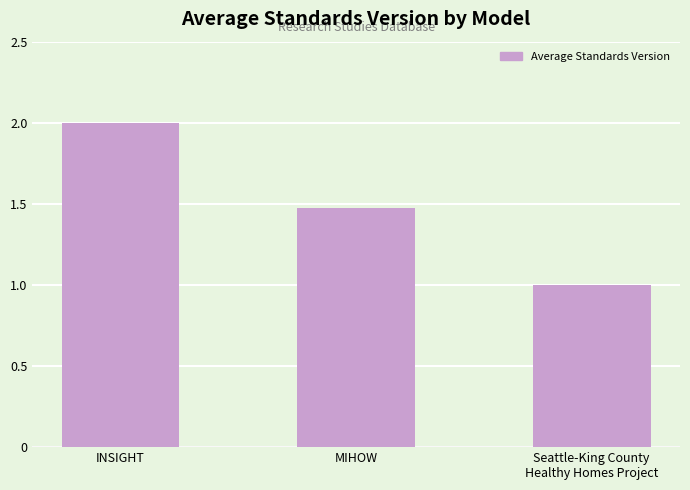

The chart shows a value of 1.4 at INSIGHT. True or false?

False